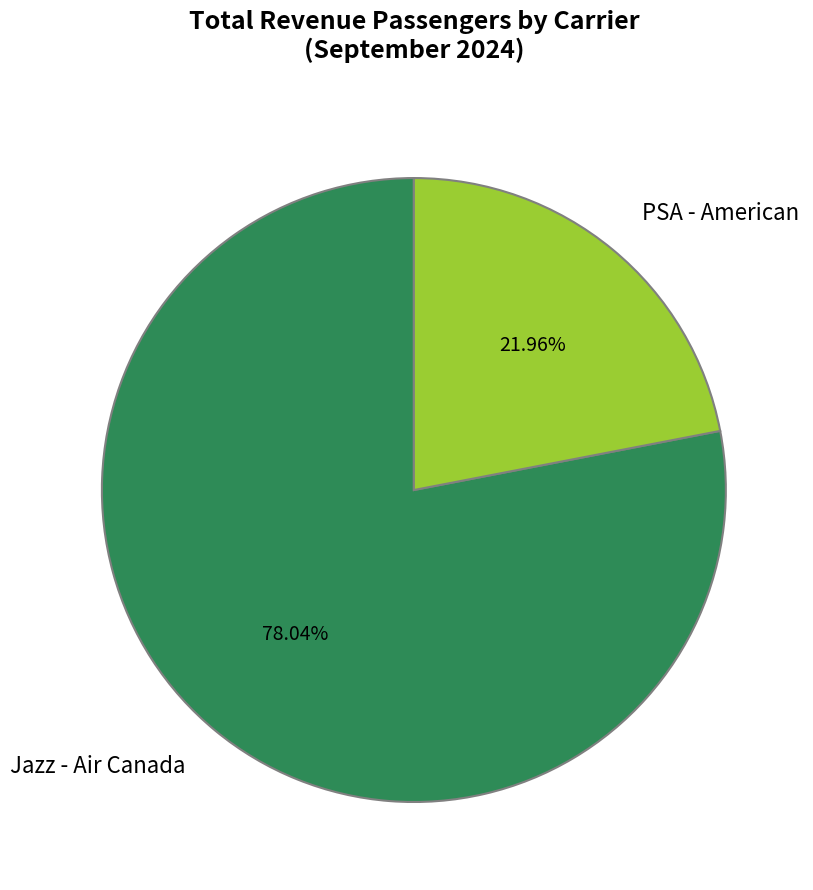

Approximately how many times larger is the value at Jazz - Air Canada compared to PSA - American?

3.6